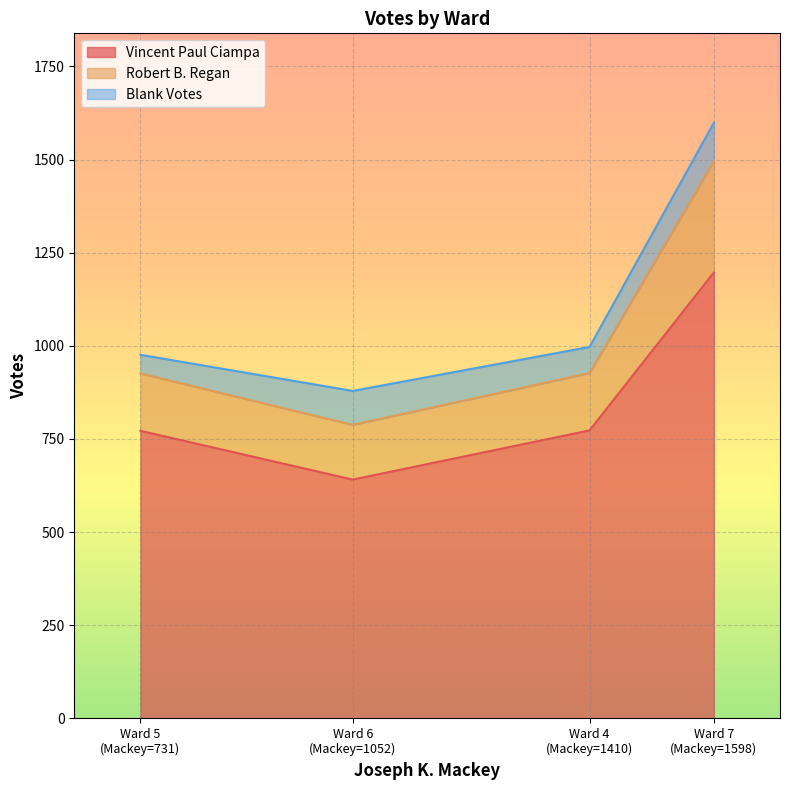

Reading left to right, extract all data points from this chart.

Vincent Paul Ciampa: 4=773	5=772	6=641	7=1197
Robert B. Regan: 4=154	5=154	6=147	7=299
Blank Votes: 4=70	5=50	6=91	7=103